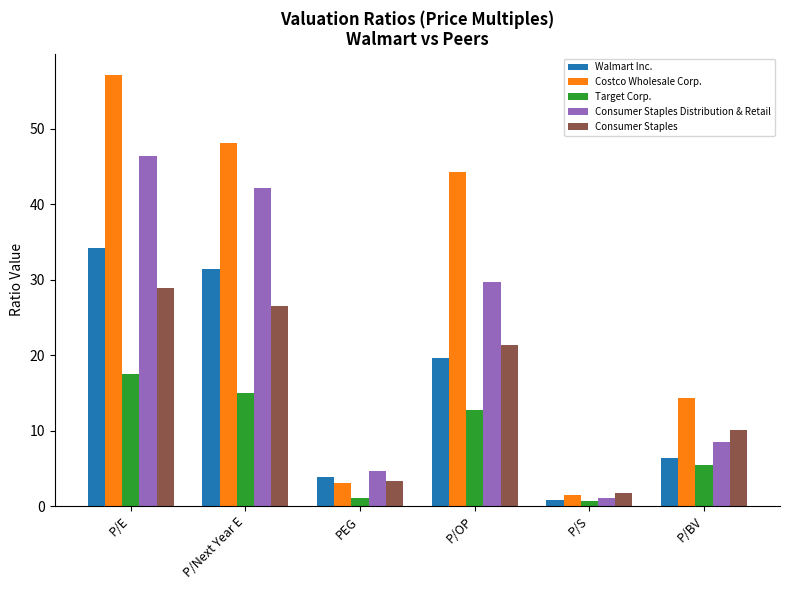

Reading right to left, transcribe all the data shown in this chart.

Walmart Inc.: 6.3	0.8	19.6	3.8	31.4	34.2
Costco Wholesale Corp.: 14.3	1.5	44.3	3.1	48.1	57.1
Target Corp.: 5.4	0.7	12.7	1.1	15.0	17.5
Consumer Staples Distribution & Retail: 8.5	1.0	29.7	4.7	42.2	46.3
Consumer Staples: 10.0	1.7	21.4	3.3	26.5	28.9